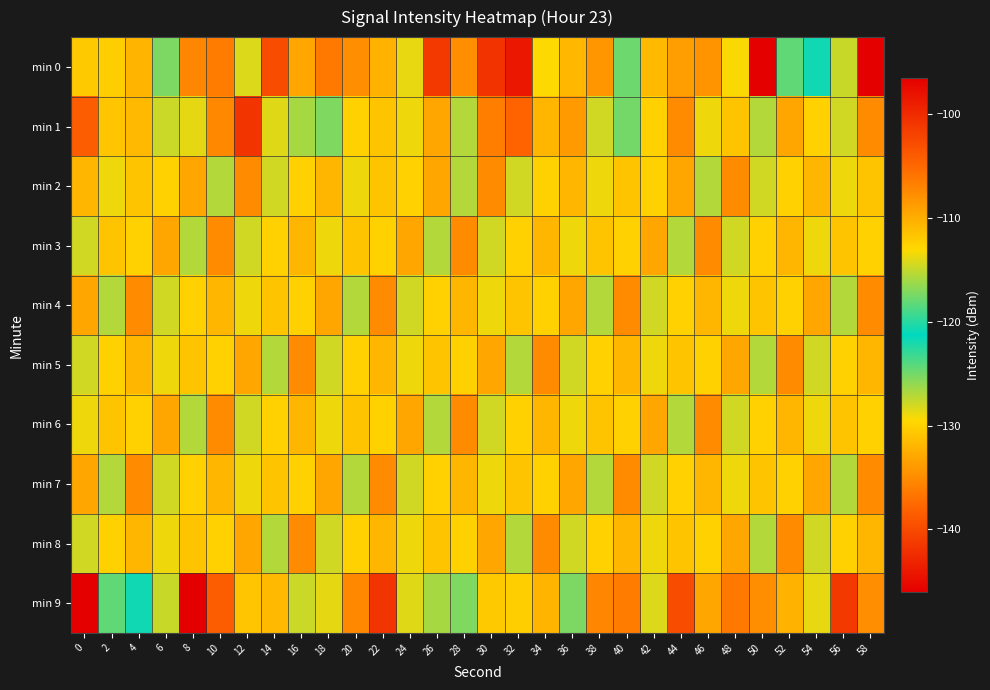

Which series has the widest spread of values?

min 0